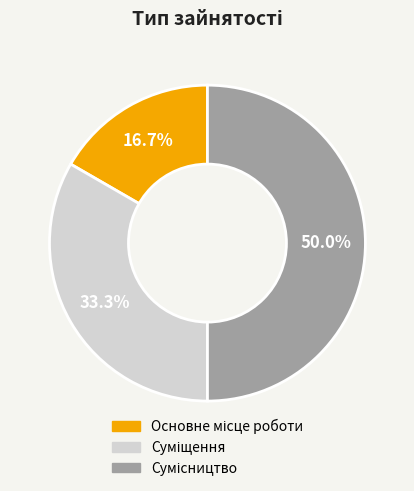

How many slices are in this pie chart?

3